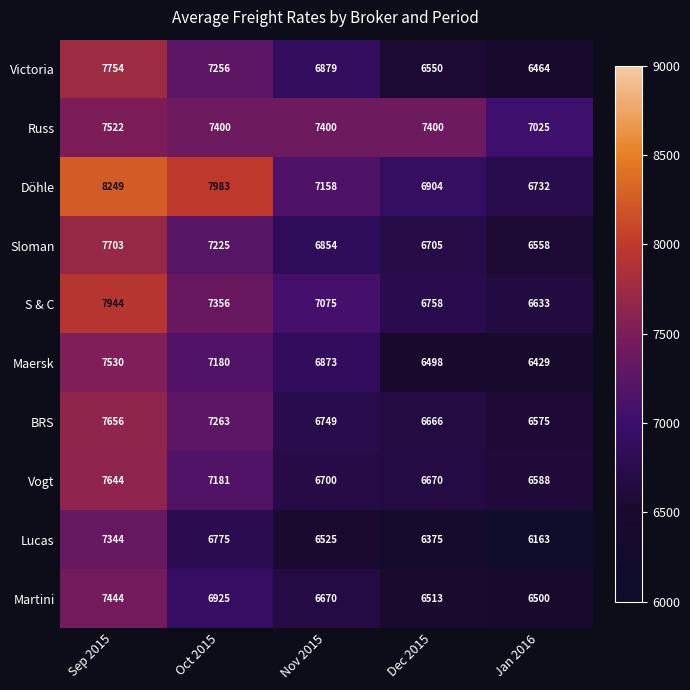

What is the maximum value shown in the chart?

8249